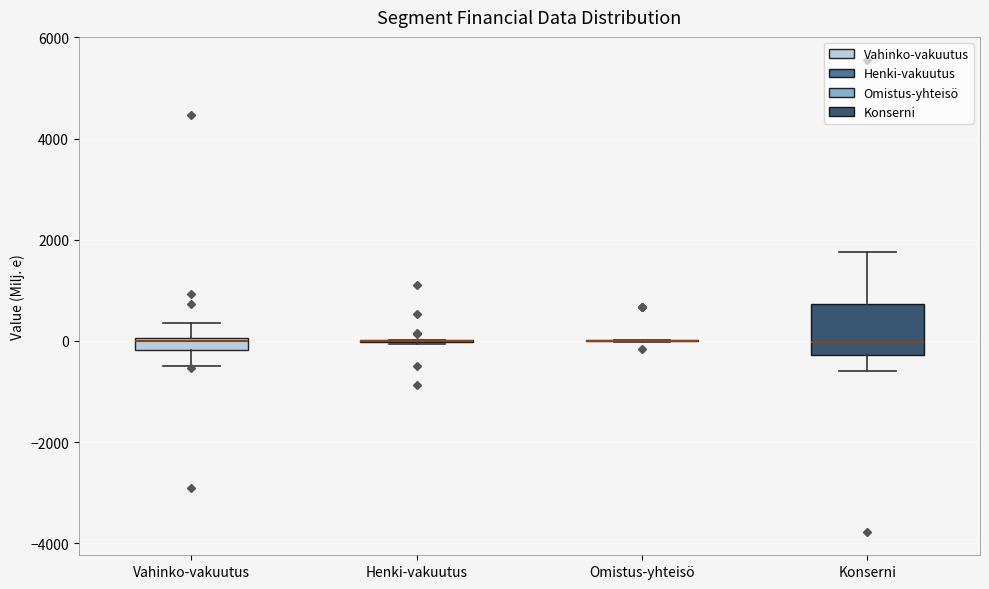

Which box is the tallest, from its lower edge to its upper edge?

Konserni